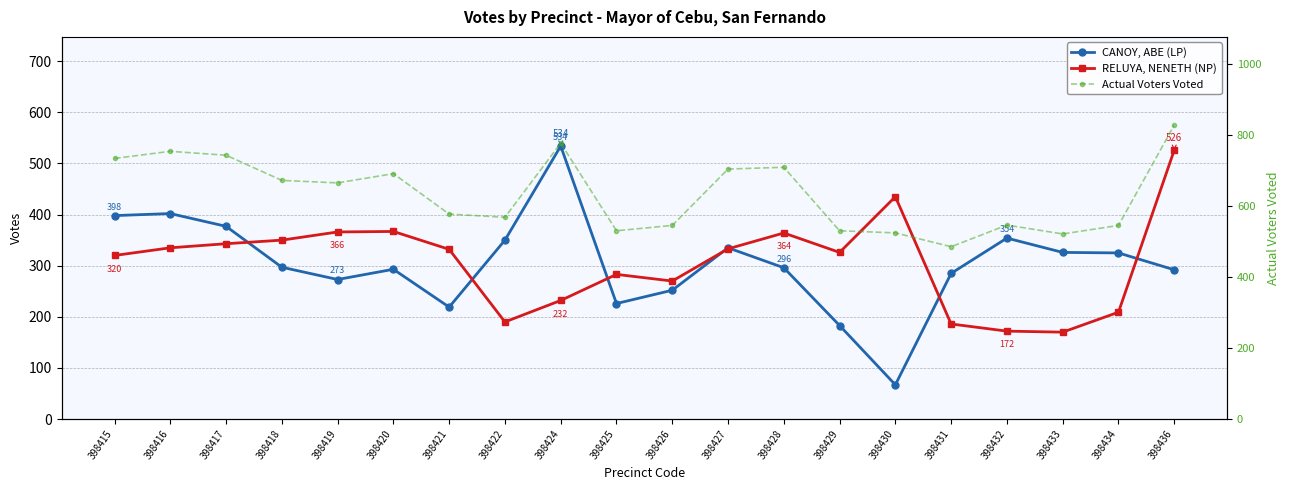

What is the difference between the highest and lowest values at 398434?

337